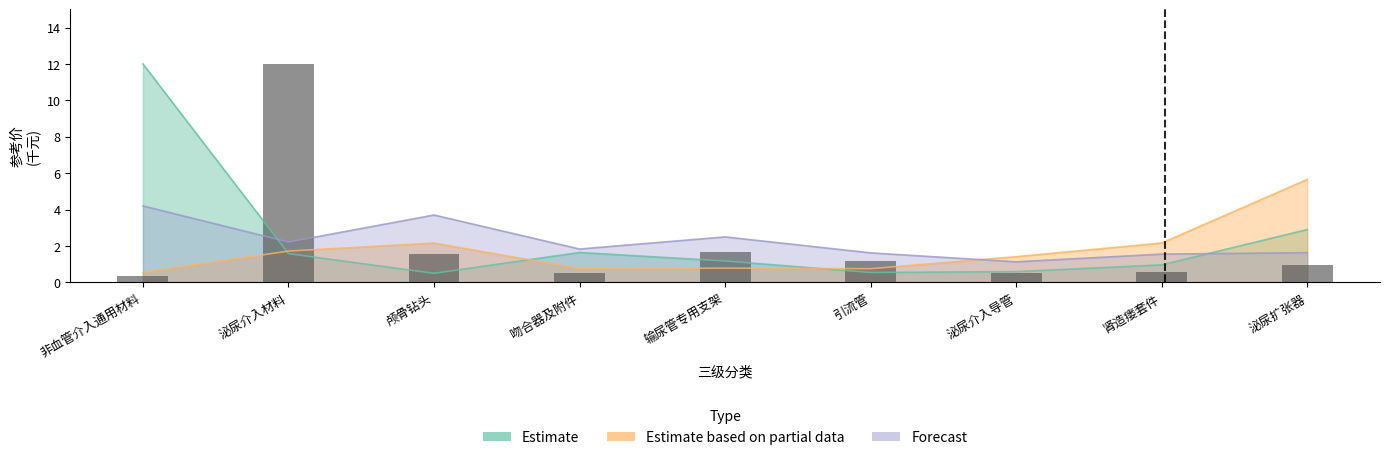

List the labels in order of Forecast value, largest first.

非血管介入通用材料, 颅骨钻头, 输尿管专用支架, 泌尿介入材料, 吻合器及附件, 泌尿扩张器, 引流管, 肾造瘘套件, 泌尿介入导管